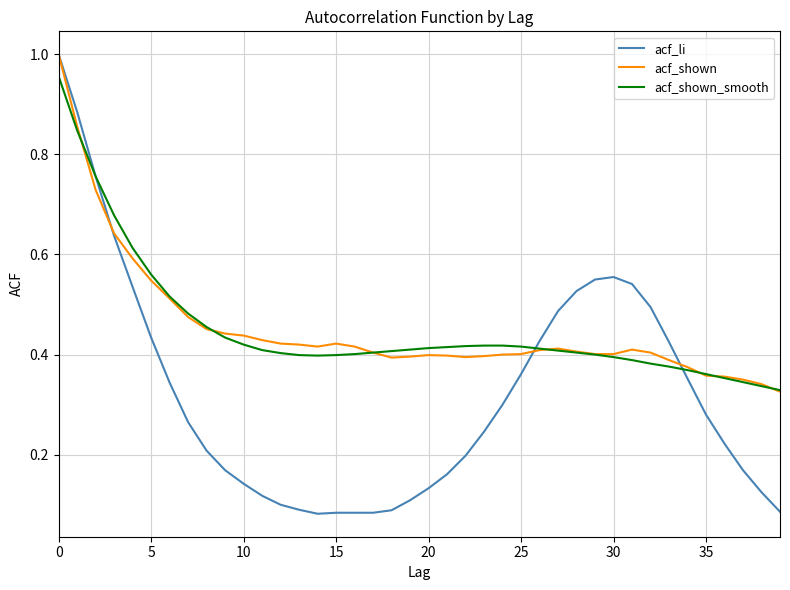

Which series has the widest spread of values?

acf_li